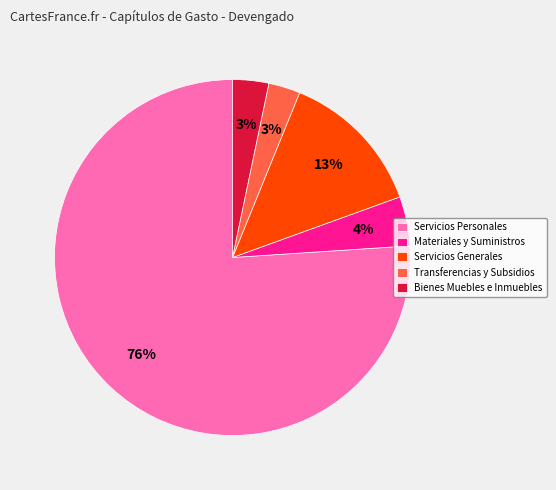

The Servicios Generales slice represents 26% of the pie. True or false?

False